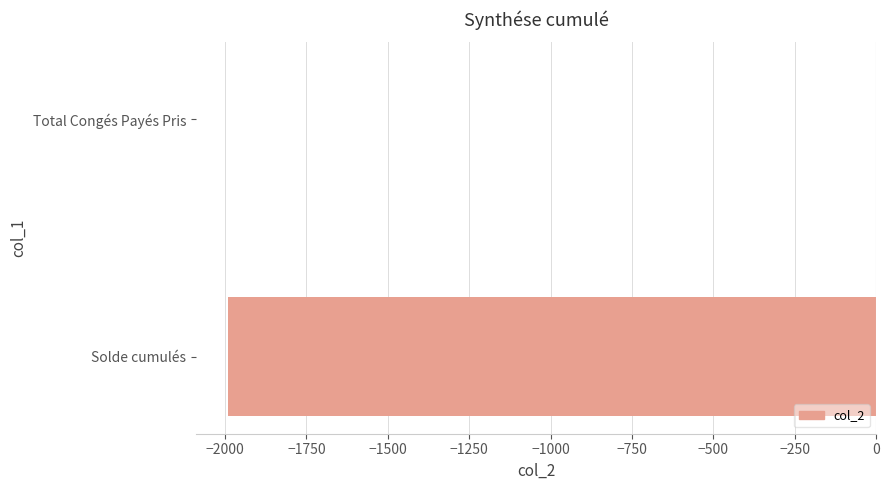

Which has a higher value, Solde cumulés or Total Congés Payés Pris?

Total Congés Payés Pris